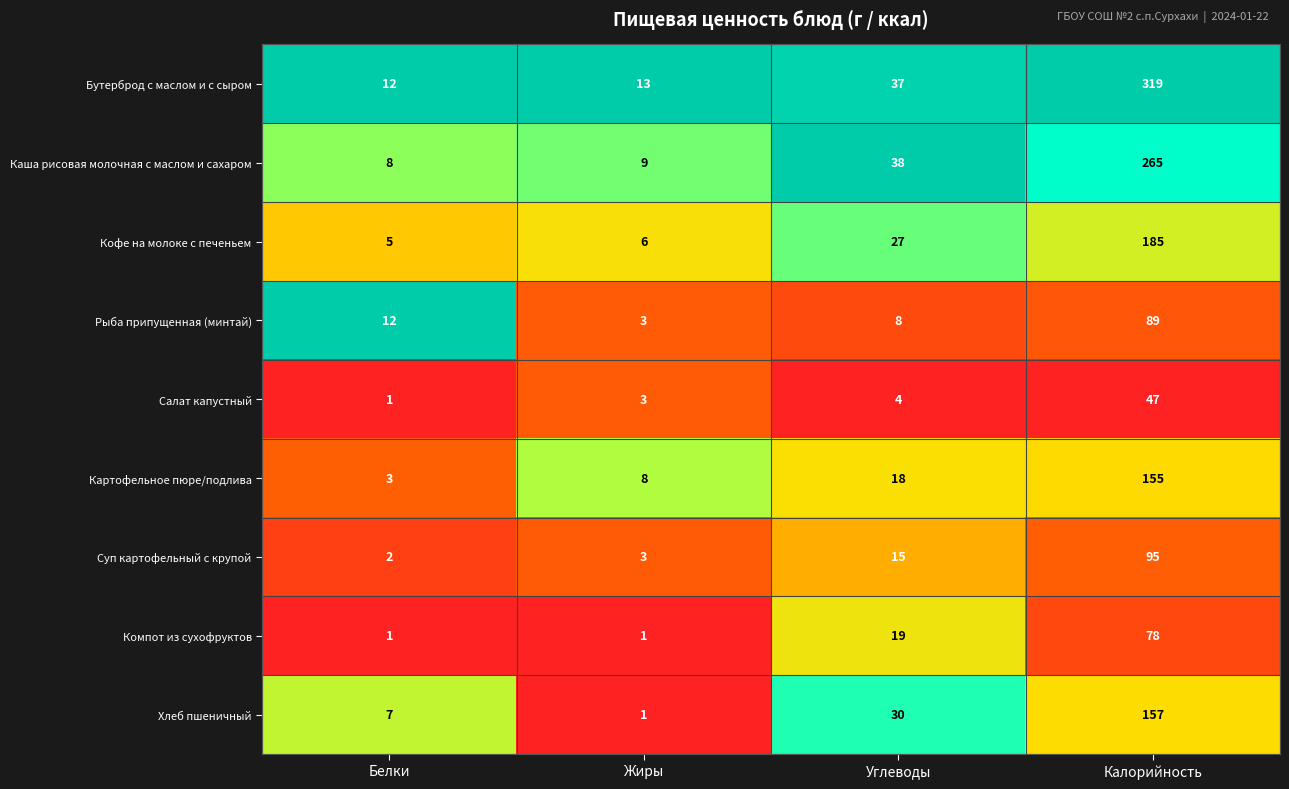

List the series in order of their peak value, highest first.

Бутерброд с маслом и с сыром, Каша рисовая молочная с маслом и сахаром, Кофе на молоке с печеньем, Хлеб пшеничный, Картофельное пюре/подлива, Суп картофельный с крупой, Рыба припущенная (минтай), Компот из сухофруктов, Салат капустный